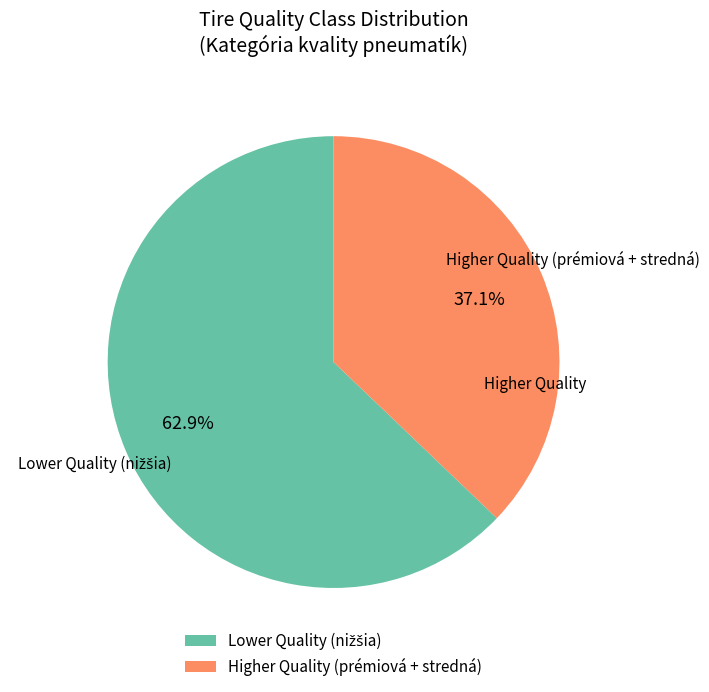

Which category has the smallest portion of the pie?

Higher Quality (prémiová + stredná)